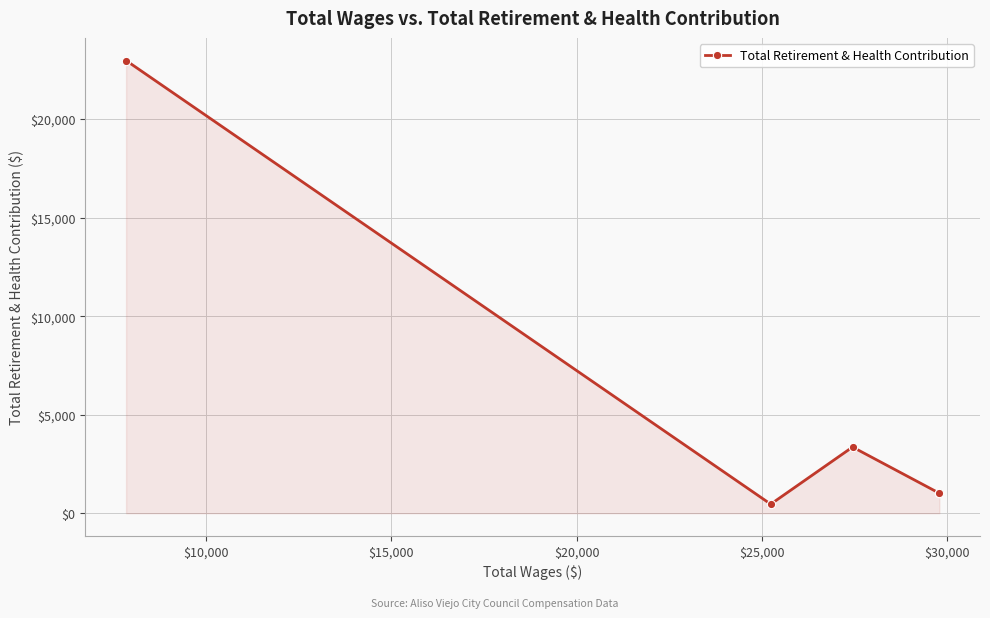

What is the maximum value shown in the chart?

22972